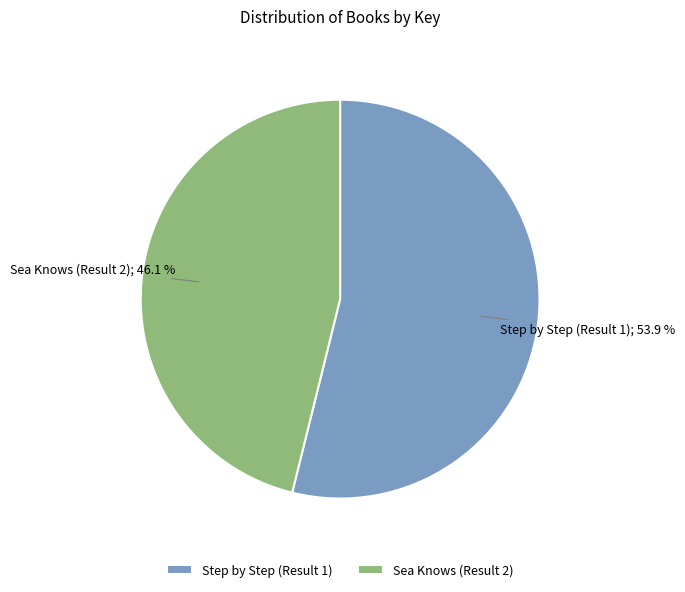

Is Step by Step (Result 1) the majority of the pie?

Yes